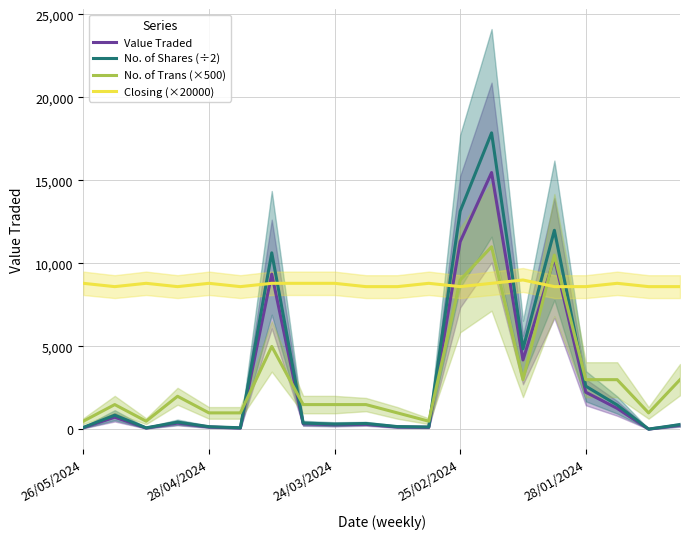

Is this an area chart (filled region under the line)?

No